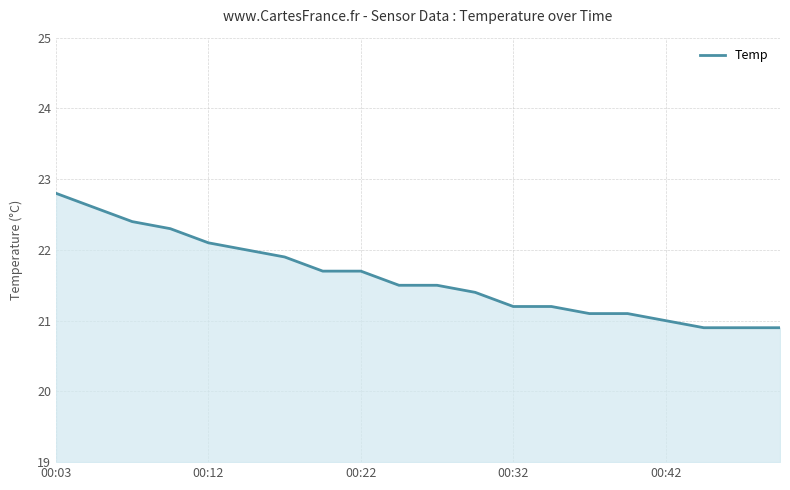

What is the minimum value shown in the chart?

20.9